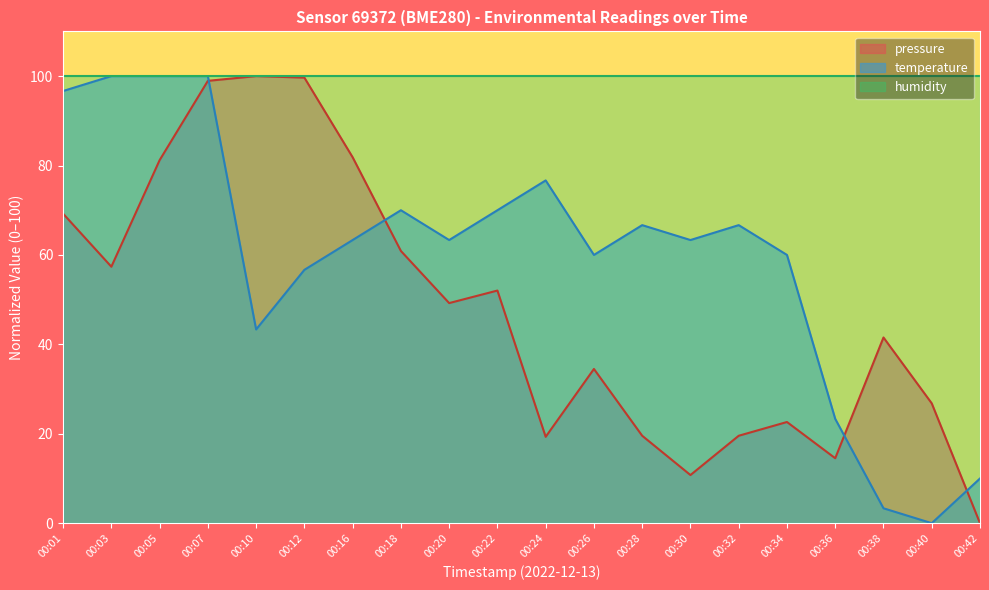

Where does the pressure series first go above 49?

00:01